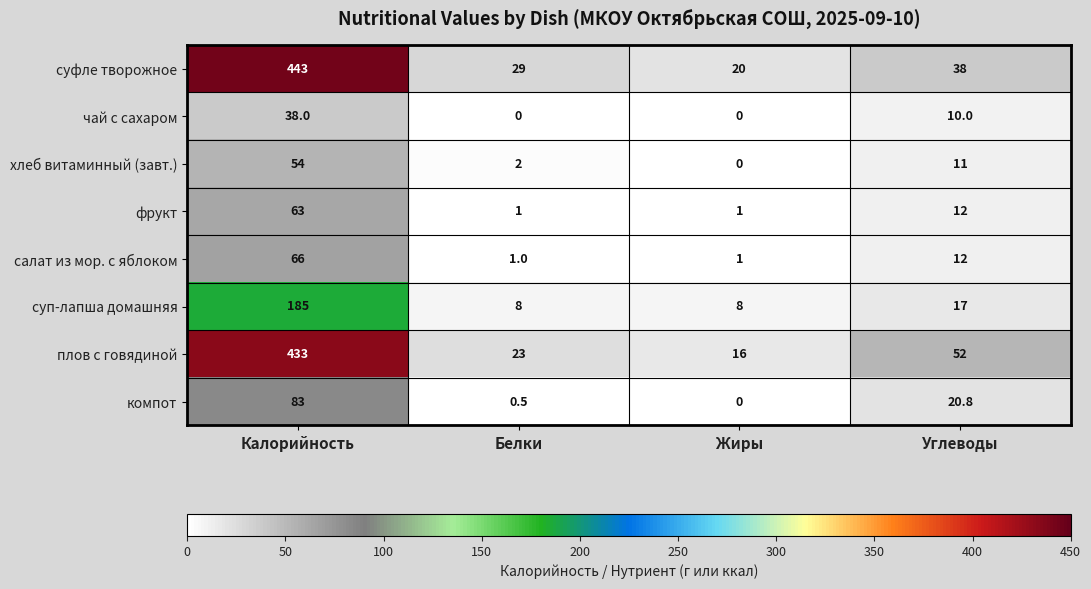

Rank the categories by хлеб витаминный (завт.) value from highest to lowest.

Калорийность, Углеводы, Белки, Жиры